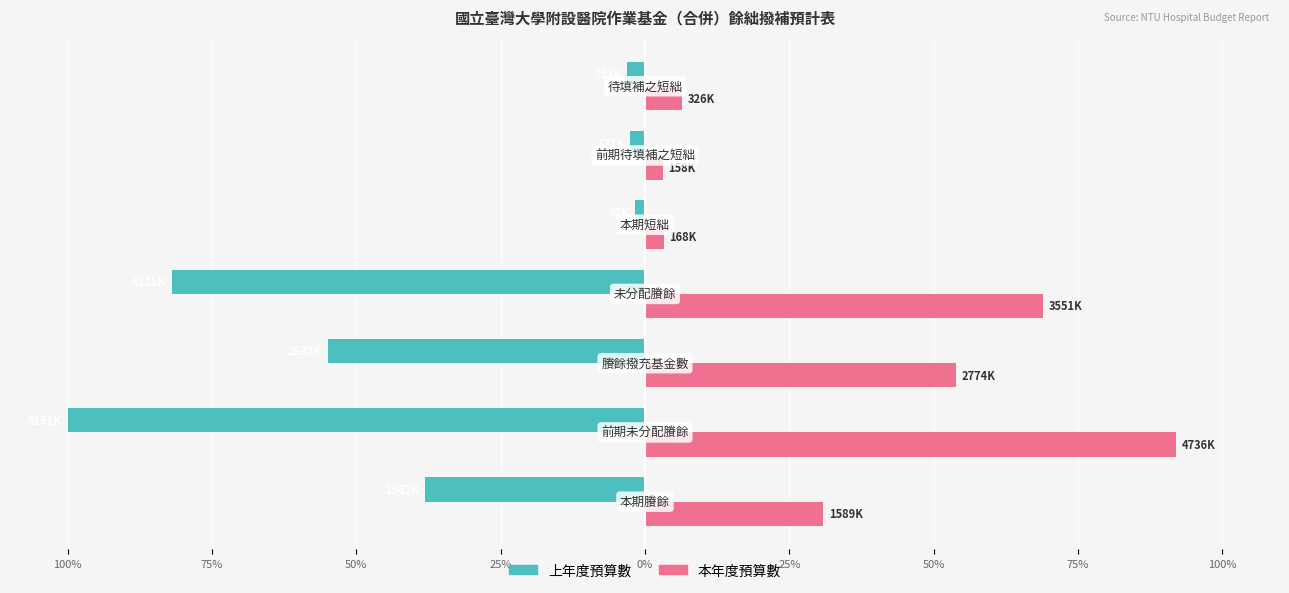

What are all the series names shown in the legend?

上年度預算數, 本年度預算數